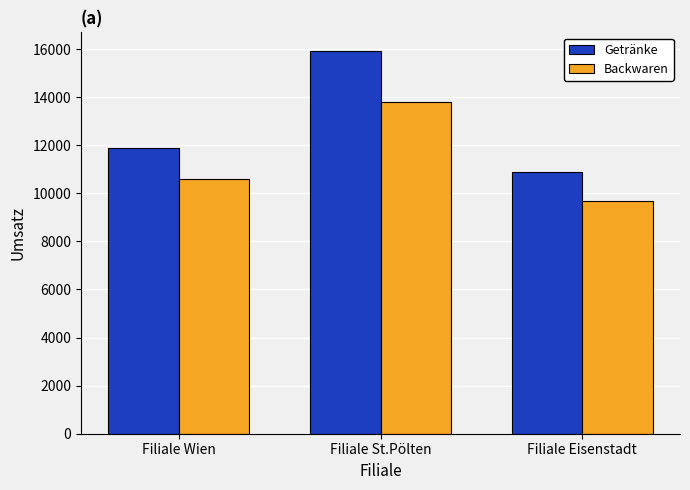

Which series has the widest spread of values?

Getränke